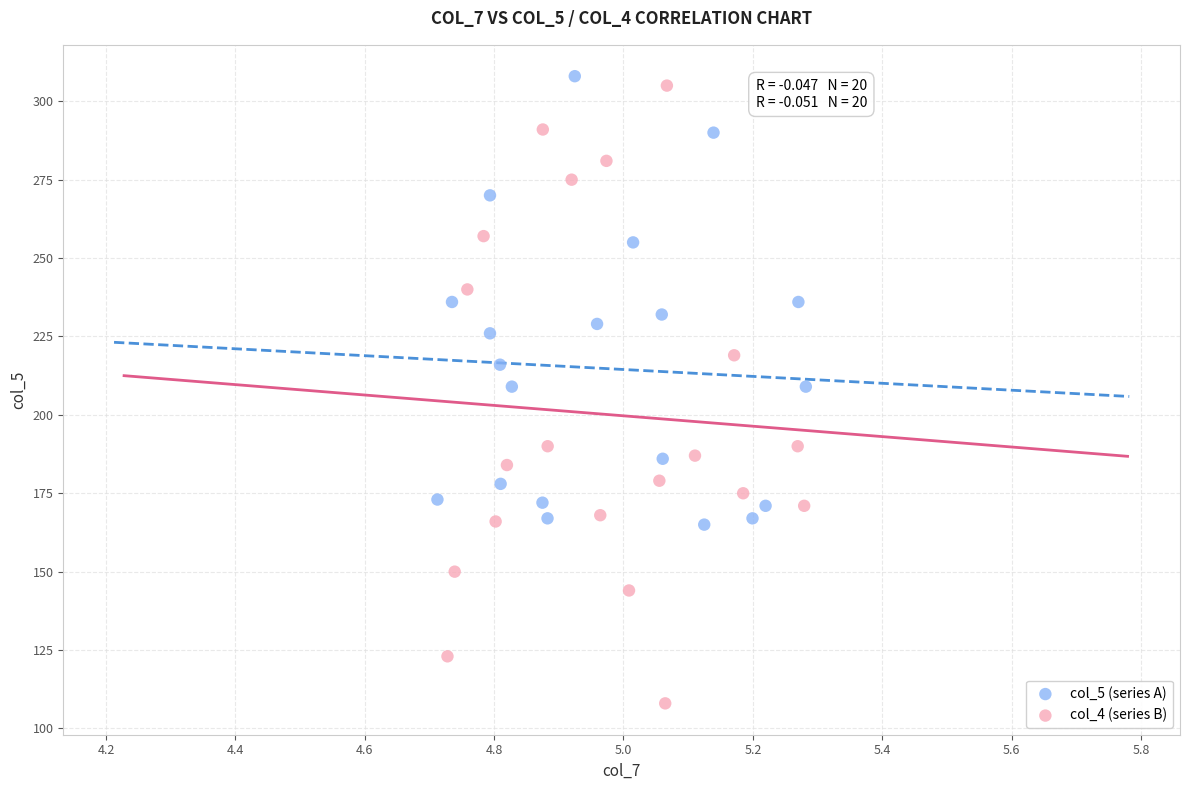

Which series reaches the minimum Y coordinate?

col_4 (series B)